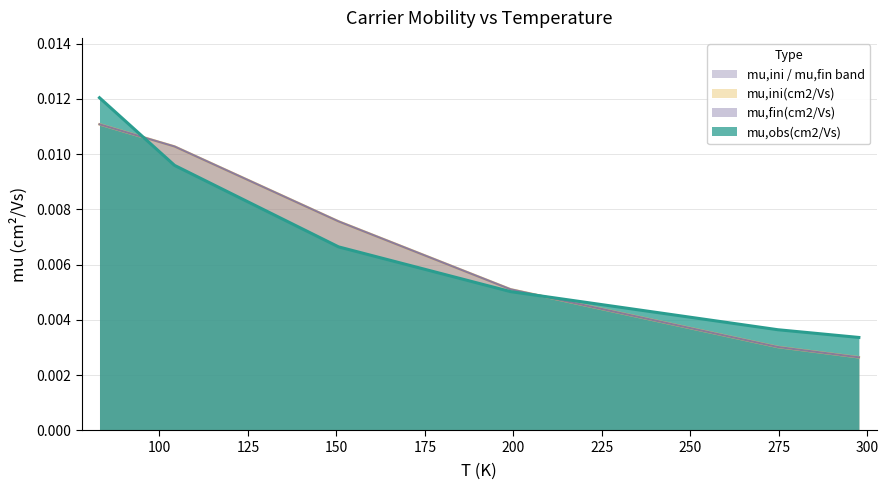

Does the chart display data point markers on the line(s)?

No